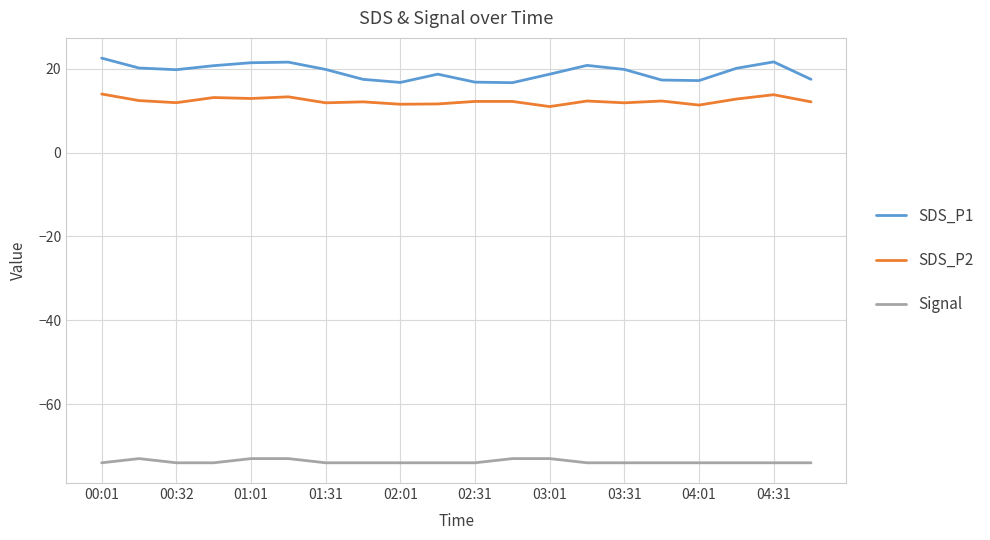

What is the sum of all Signal values?

-1475.0